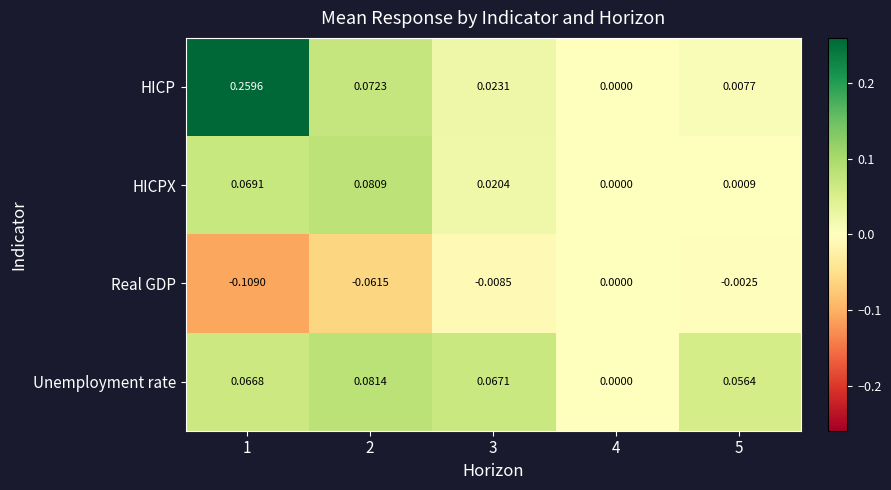

Which series has the largest total across all categories?

HICP